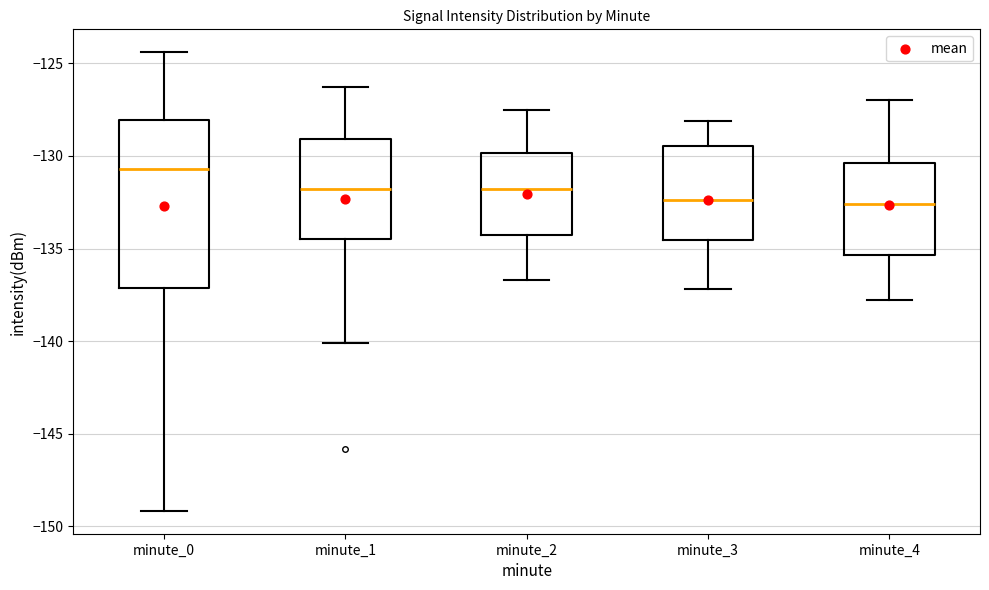

Reading left to right, transcribe this box plot: for each box, give where its median line is, the range the box spans, and where its two whiskers end, as read against the y-axis. The values are not printed on the chart, so give them approximately, as read against the axis.

minute_0: median -130.5, box -137.0 to -128.0, whiskers -149.0 to -124.5
minute_1: median -132.0, box -134.5 to -129.0, whiskers -140.0 to -126.5
minute_2: median -132.0, box -134.0 to -130.0, whiskers -136.5 to -127.5
minute_3: median -132.5, box -134.5 to -129.5, whiskers -137.0 to -128.0
minute_4: median -132.5, box -135.5 to -130.5, whiskers -138.0 to -127.0